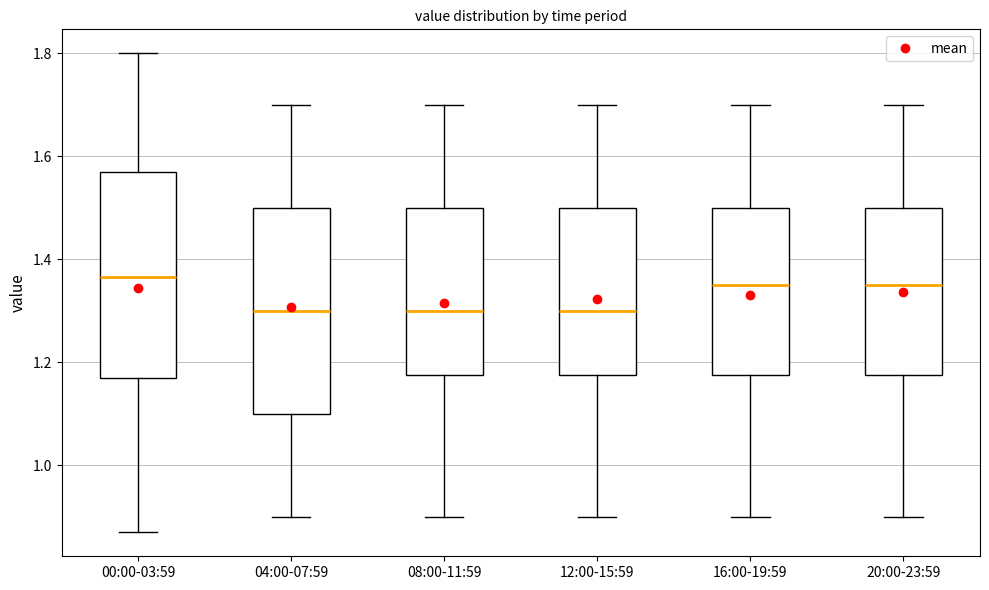

Reading left to right, transcribe this box plot: for each box, give where its median line is, the range the box spans, and where its two whiskers end, as read against the y-axis. The values are not printed on the chart, so give them approximately, as read against the axis.

00:00-03:59: median 1.36, box 1.18 to 1.58, whiskers 0.88 to 1.80
04:00-07:59: median 1.30, box 1.10 to 1.50, whiskers 0.90 to 1.70
08:00-11:59: median 1.30, box 1.18 to 1.50, whiskers 0.90 to 1.70
12:00-15:59: median 1.30, box 1.18 to 1.50, whiskers 0.90 to 1.70
16:00-19:59: median 1.36, box 1.18 to 1.50, whiskers 0.90 to 1.70
20:00-23:59: median 1.36, box 1.18 to 1.50, whiskers 0.90 to 1.70